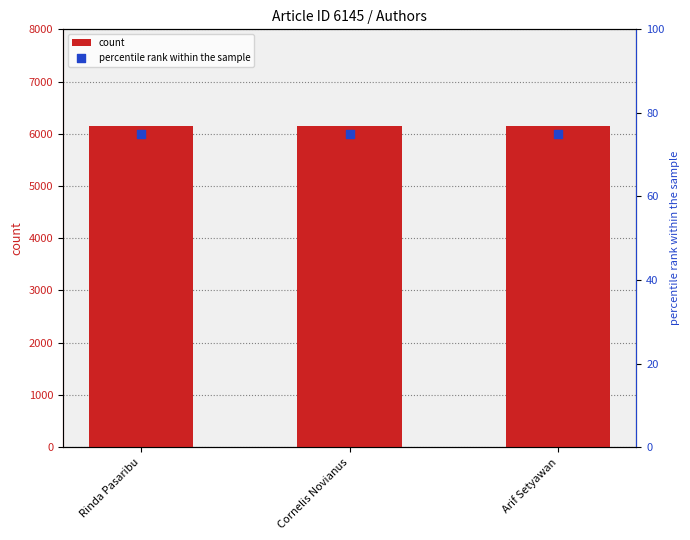

Is the value of percentile rank within the sample at Arif Setyawan greater than the value of count at Rinda Pasaribu?

No